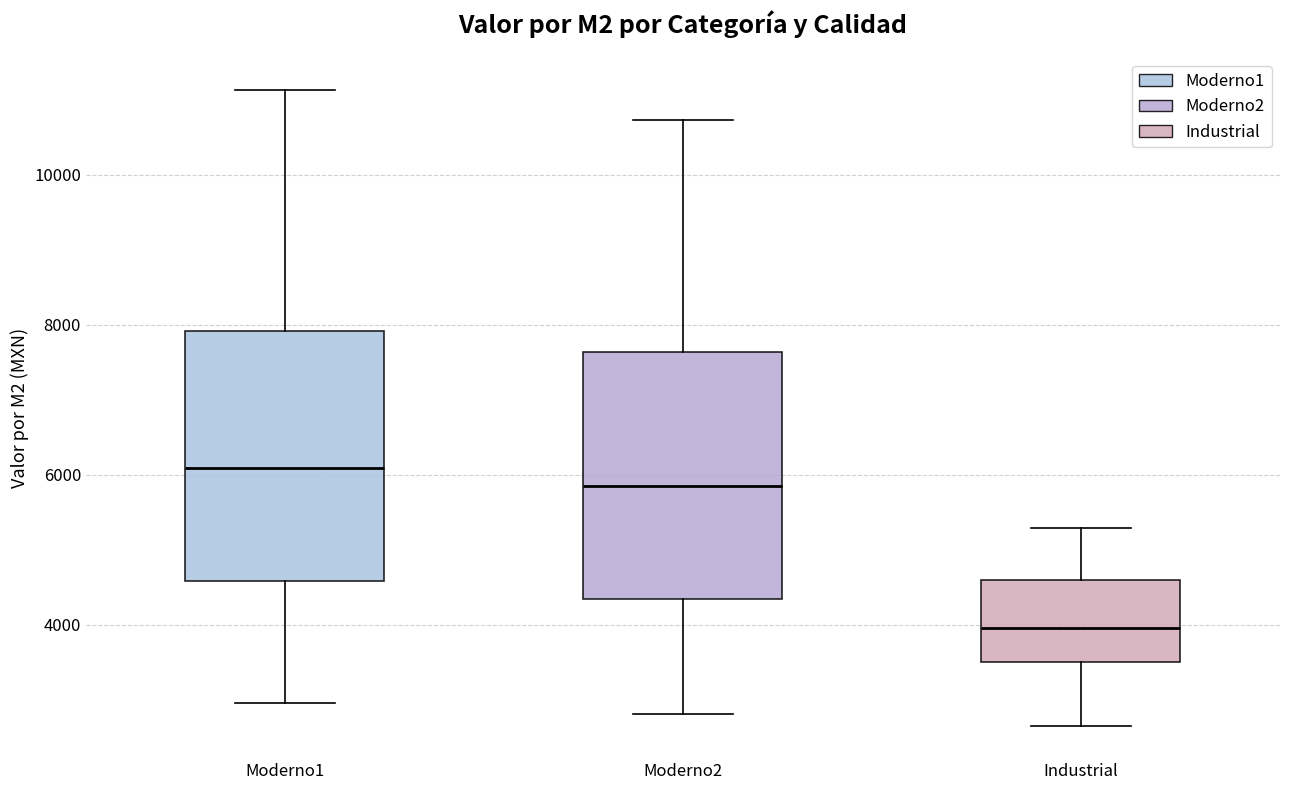

Where is the upper edge of the box for Moderno1 on the y-axis? The values are not printed on the chart, so give them approximately, as read against the axis.

8000